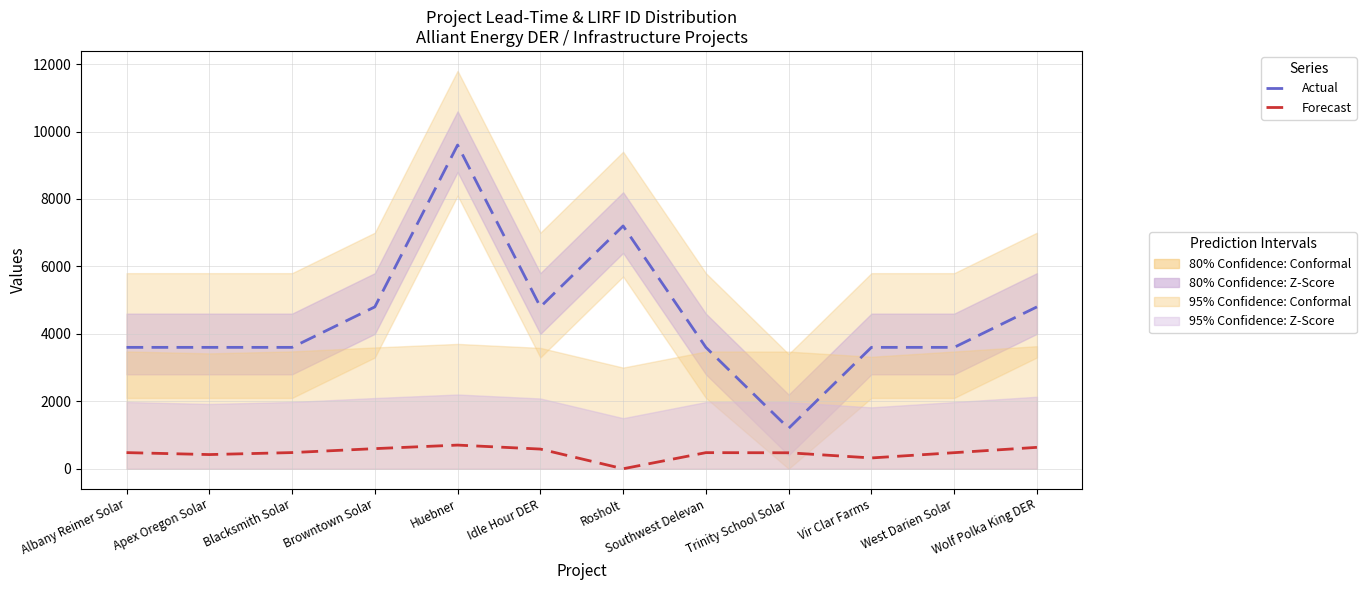

True or false: Forecast (LIRF ID offset) and Actual (Lead-Time scaled) intersect in this chart.

False